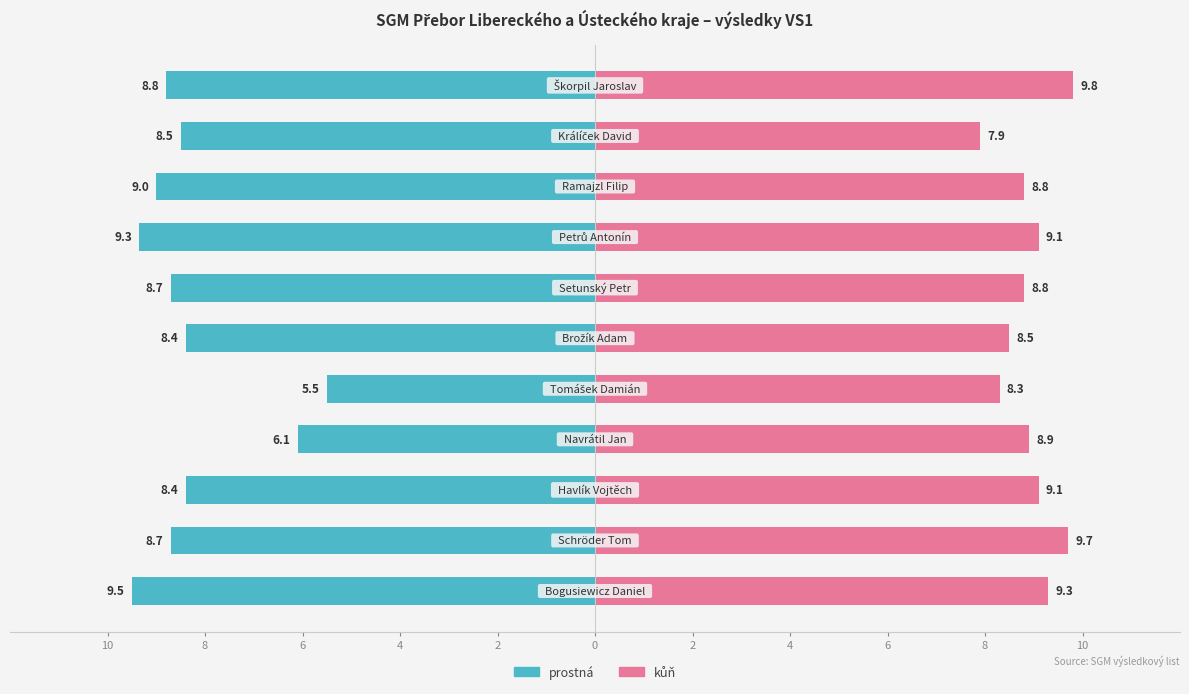

How many values in the kůň series are below 8?

1